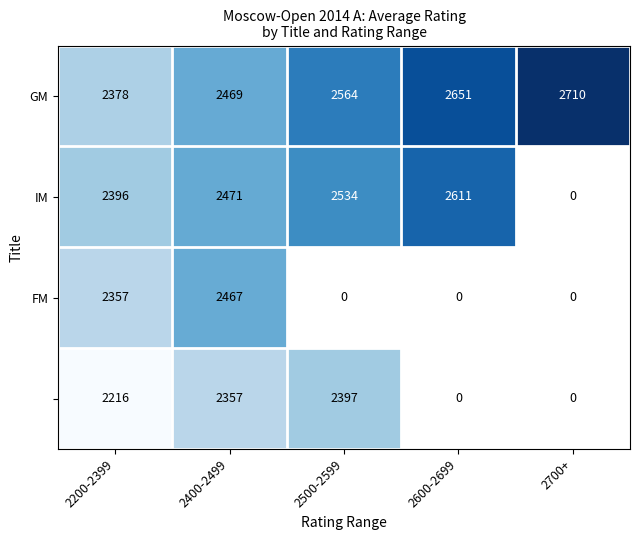

The value of FM at 2200-2399 is 3972. True or false?

False